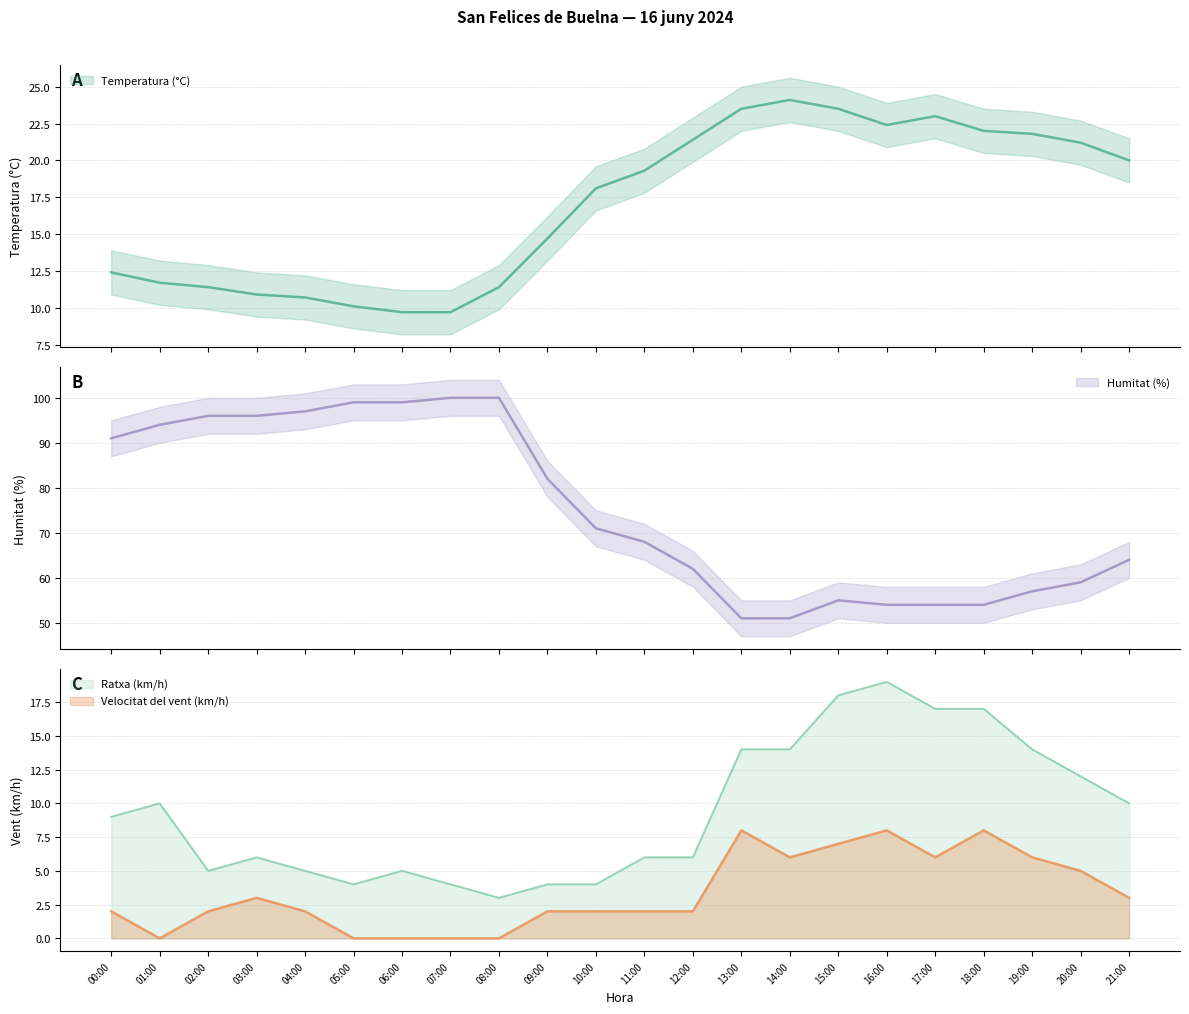

Rank the series at 05:00 from highest to lowest value.

Humitat (%), Temperatura (°C), Ratxa (km/h), Velocitat del vent (km/h)